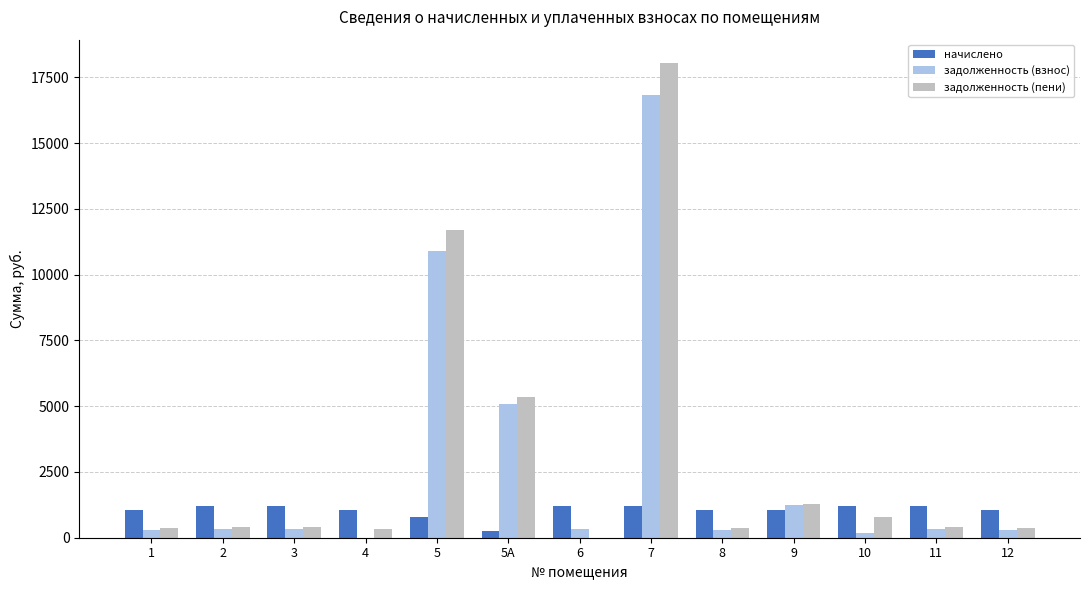

The value of задолженность (пени) at 2 is 400.1. True or false?

True